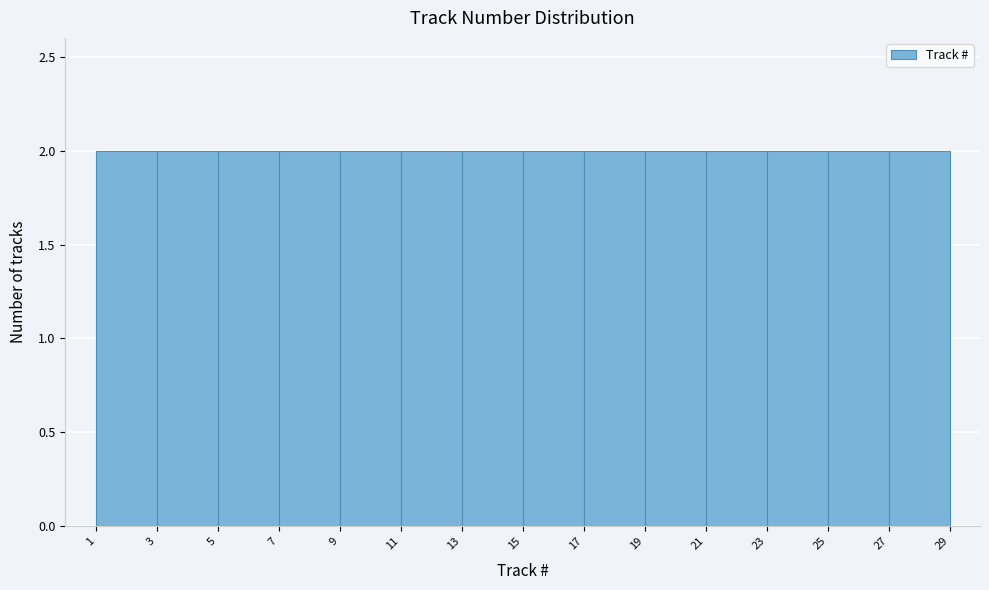

Reading left to right, transcribe this chart: for each bar, give the range it covers on the x-axis and its height. The values are not printed on the chart, so give them approximately, as read against the axis.

1 to 3: 2
3 to 5: 2
5 to 7: 2
7 to 9: 2
9 to 11: 2
11 to 13: 2
13 to 15: 2
15 to 17: 2
17 to 19: 2
19 to 21: 2
21 to 23: 2
23 to 25: 2
25 to 27: 2
27 to 29: 2